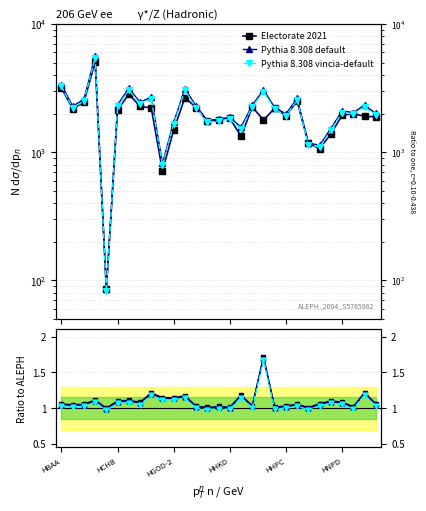

Reading right to left, transcribe all the data shown in this chart.

Electorate 2021: 1.1	1.2	1.0	1.1	1.1	1.1	1.0	1.1	1.0	1.0	1.7	1.0	1.2	1.0	1.0	1.0	1.0	1.2	1.1	1.1	1.2	1.1	1.1	1.1	1.0	1.1	1.1	1.0	1.1
Pythia 8.308 default: 1.1	1.2	1.0	1.1	1.1	1.1	1.0	1.0	1.0	1.0	1.7	1.0	1.2	1.0	1.0	1.0	1.0	1.2	1.1	1.1	1.2	1.1	1.1	1.1	1.0	1.1	1.0	1.0	1.0
Pythia 8.308 vincia-default: 1.0	1.2	1.0	1.1	1.1	1.0	1.0	1.0	1.0	1.0	1.7	1.0	1.1	1.0	1.0	1.0	1.0	1.1	1.1	1.1	1.2	1.0	1.1	1.1	1.0	1.1	1.0	1.0	1.0